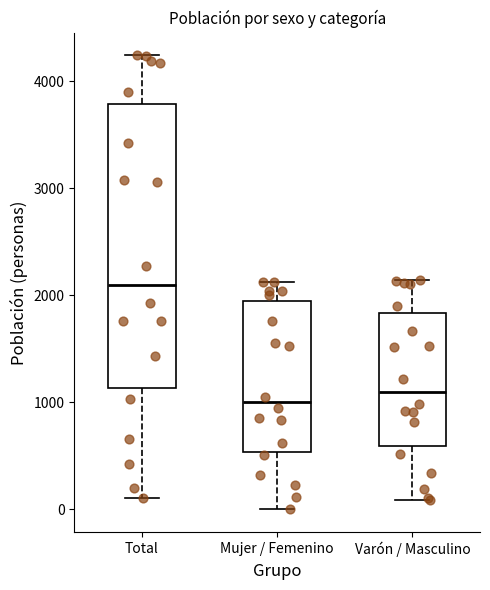

Which box is the tallest, from its lower edge to its upper edge?

Total